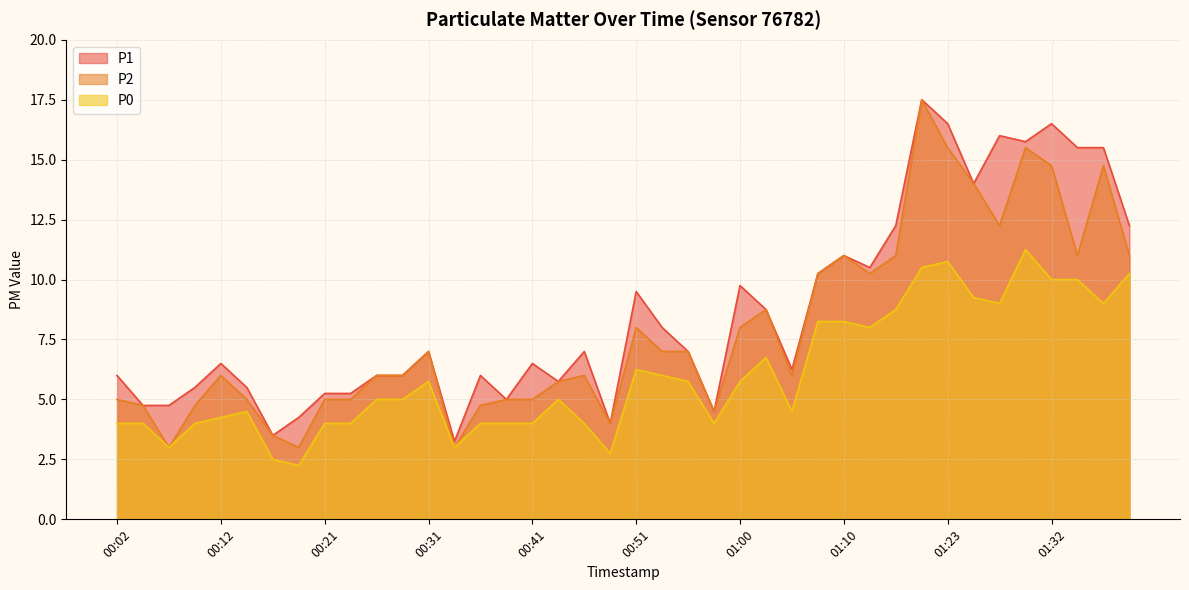

The P0 series shows 9.0 at 01:28. True or false?

True